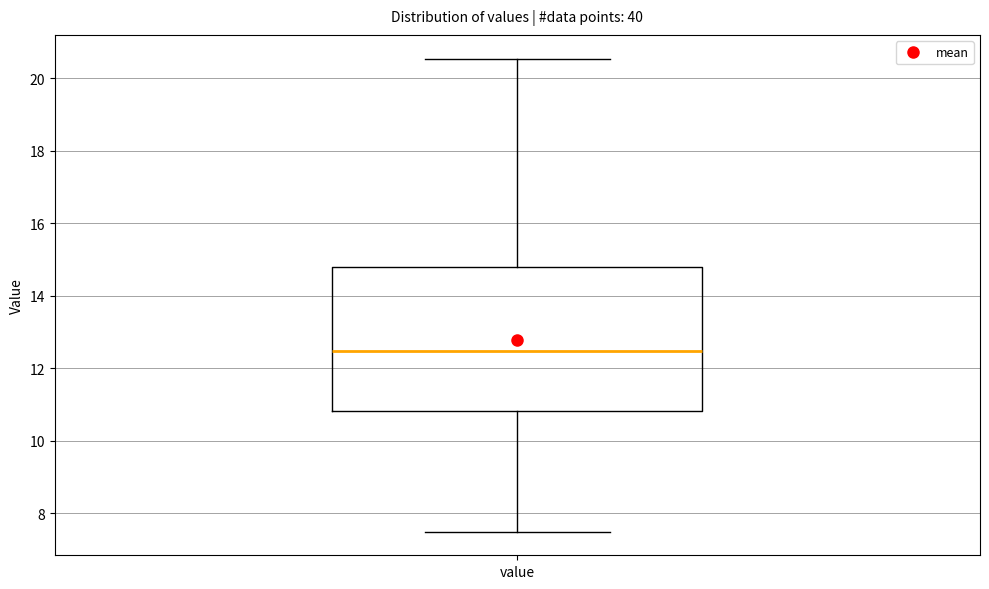

Read this box plot against the y-axis: the position of the median line, the range covered by the box, and the ends of both whiskers. The values are not printed on the chart, so give them approximately, as read against the axis.

median 12.4, box 10.8 to 14.8, whiskers 7.6 to 20.6